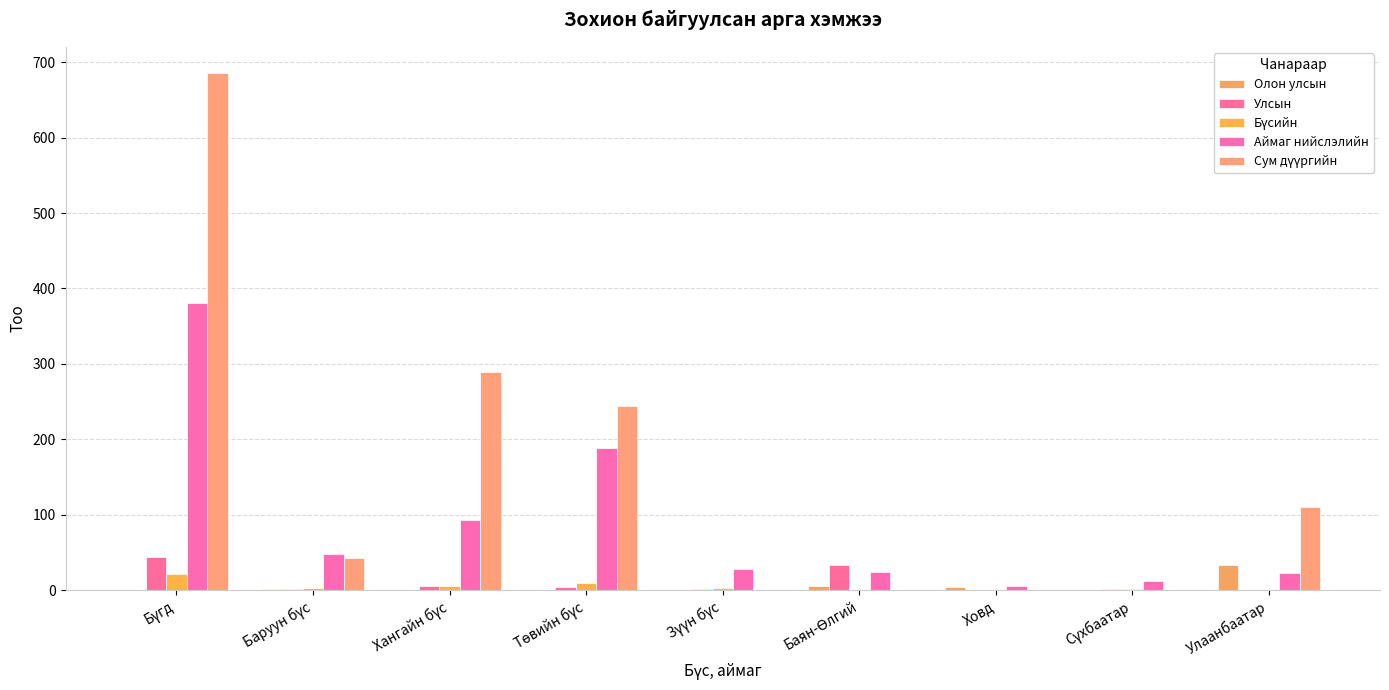

How many distinct data groups are displayed?

5